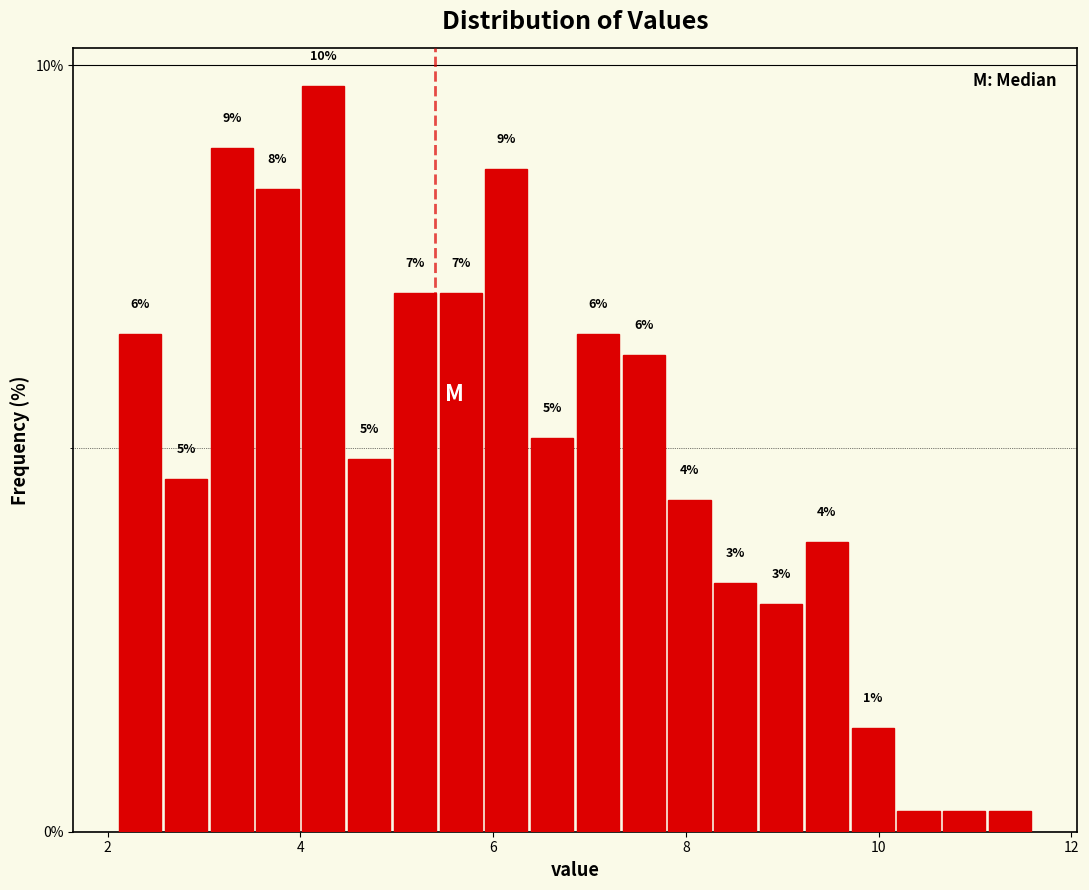

Around what value on the x-axis is the tallest bar? Give the approximate position of its centre, as read against the axis.

4.2